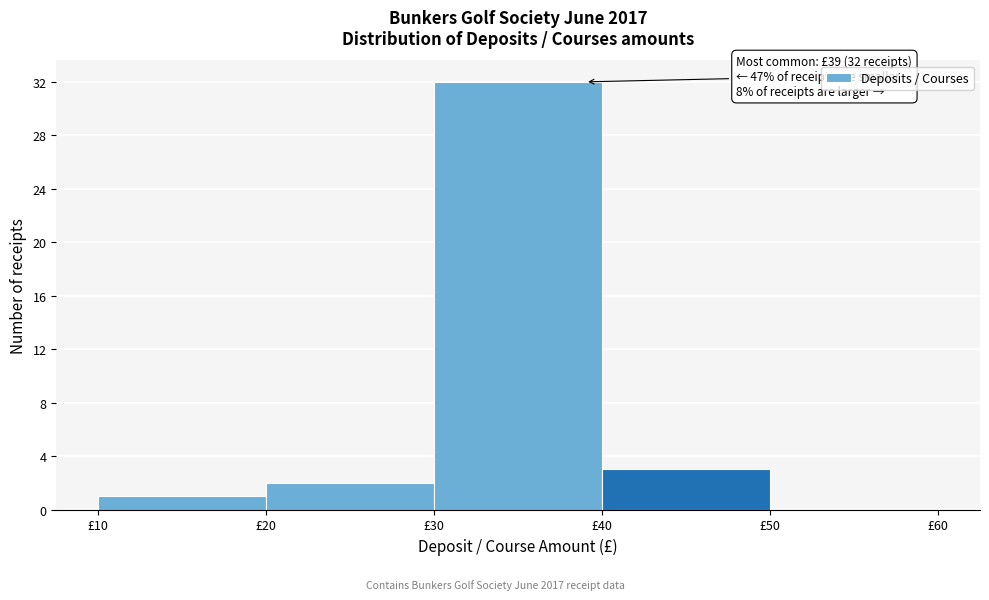

Which range on the x-axis has the tallest bar?

30 to 40